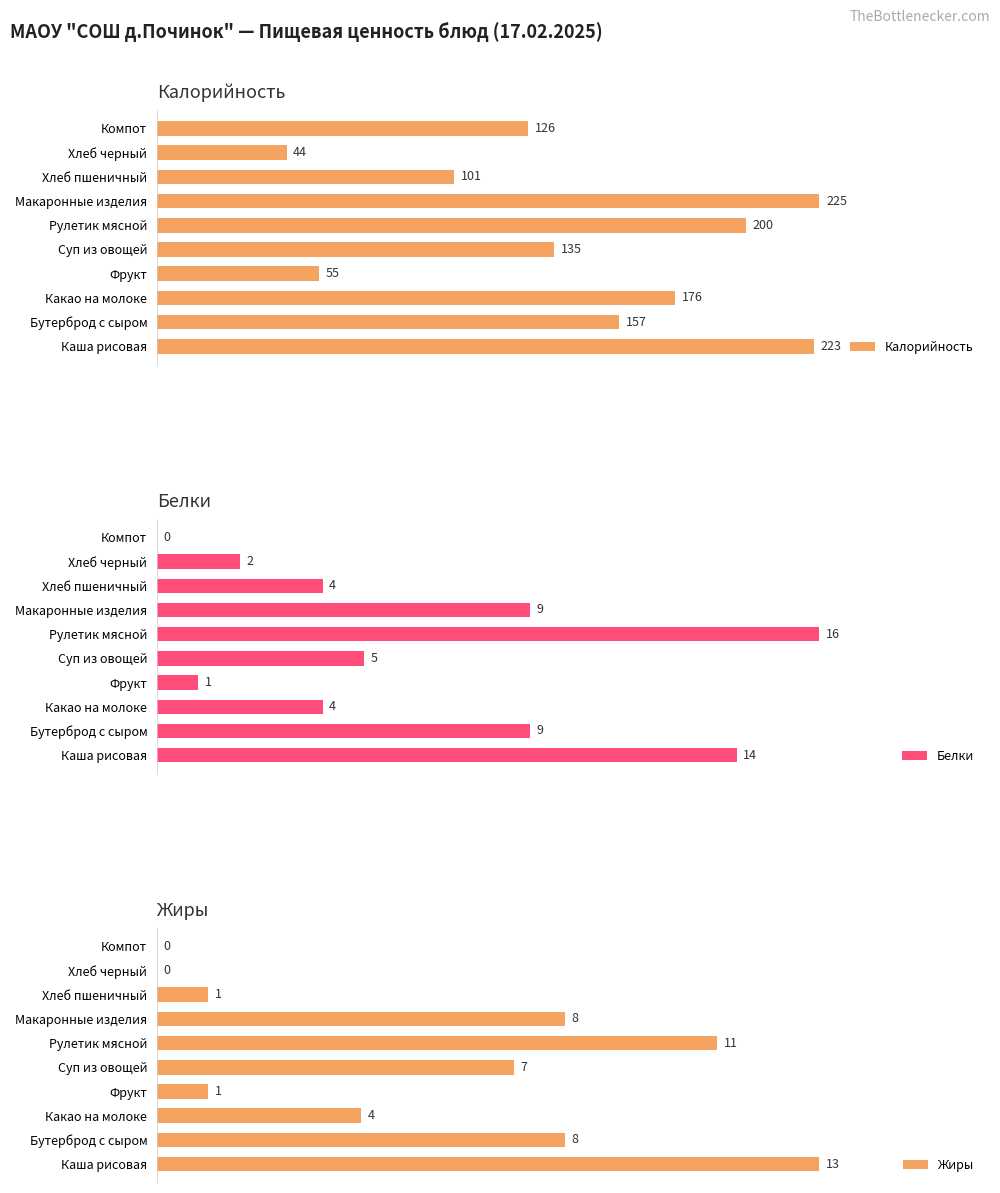

What is the highest value of the Белки series?

16